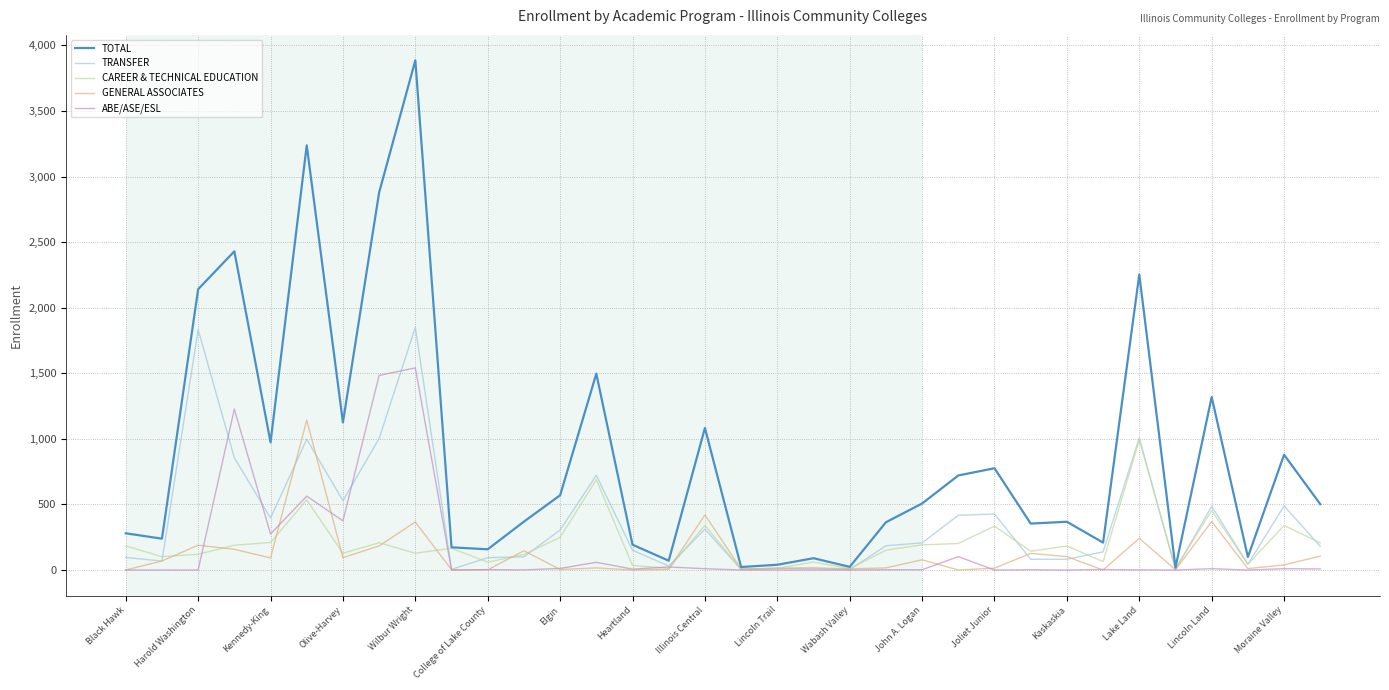

What is the maximum value shown in the chart?

3886